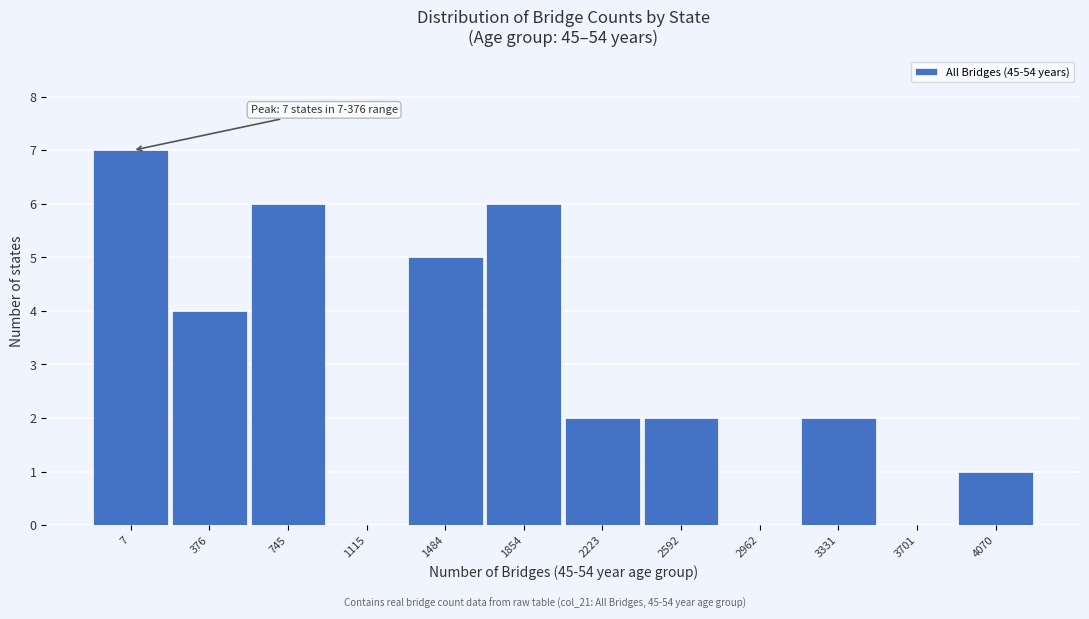

Reading left to right, transcribe all the data shown in this chart.

7=7	376=4	745=6	1115=0	1484=5	1854=6	2223=2	2592=2	2962=0	3331=2	3701=0	4070=1